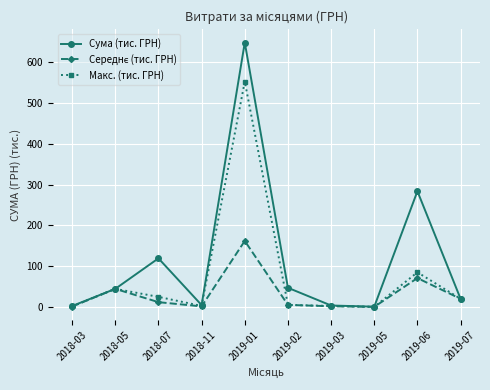

How many data points does each series have?

10